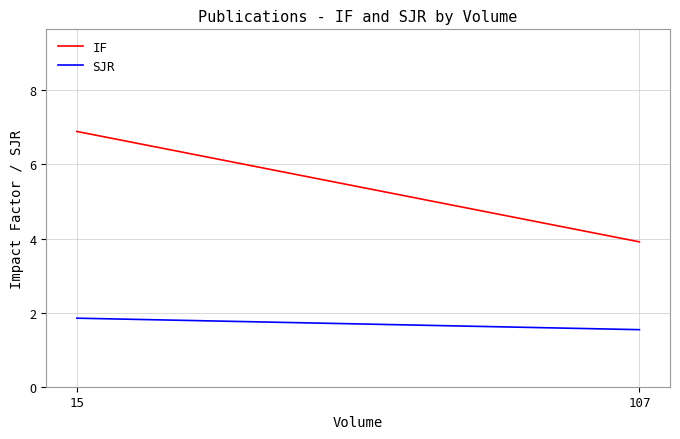

Rank the series by their maximum value, from highest to lowest.

IF, SJR